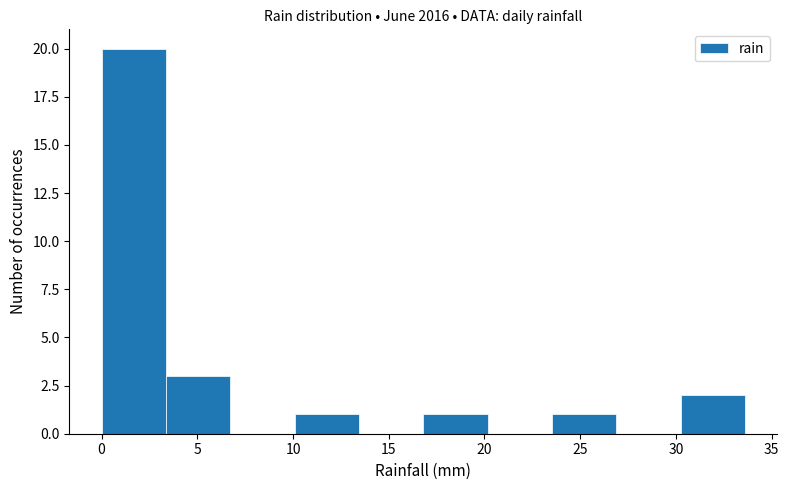

Reading left to right, list every bar in this chart as the range it spans on the x-axis followed by its height. Neither the bar edges nor the heights are printed on the chart, so give them approximately, as read against the axes.

0.0 to 3.5: 20
3.5 to 6.5: 3
6.5 to 10.0: 0
10.0 to 13.5: 1
13.5 to 17.0: 0
17.0 to 20.0: 1
20.0 to 23.5: 0
23.5 to 27.0: 1
27.0 to 30.0: 0
30.0 to 33.5: 2